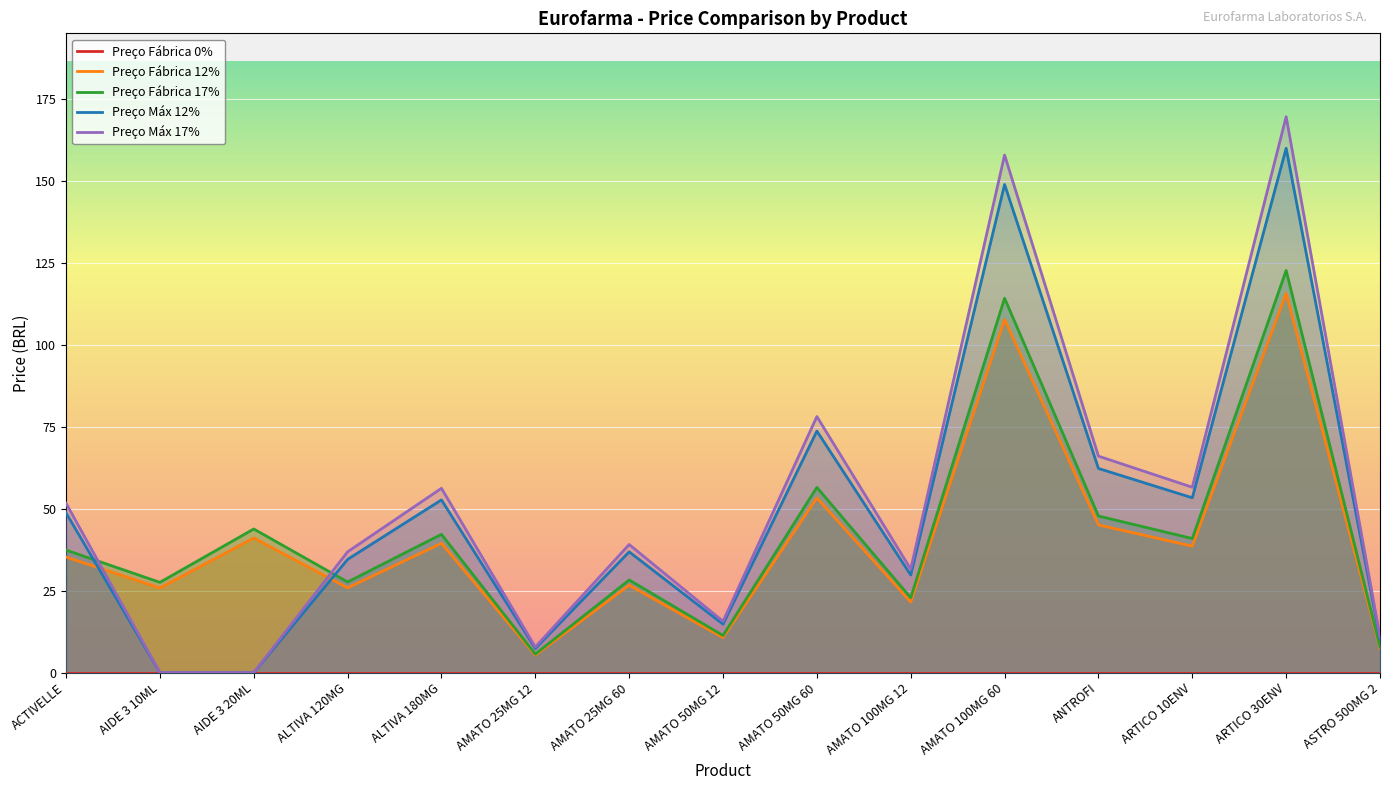

How many values in the Preço Fábrica 17% series exceed 37?

8